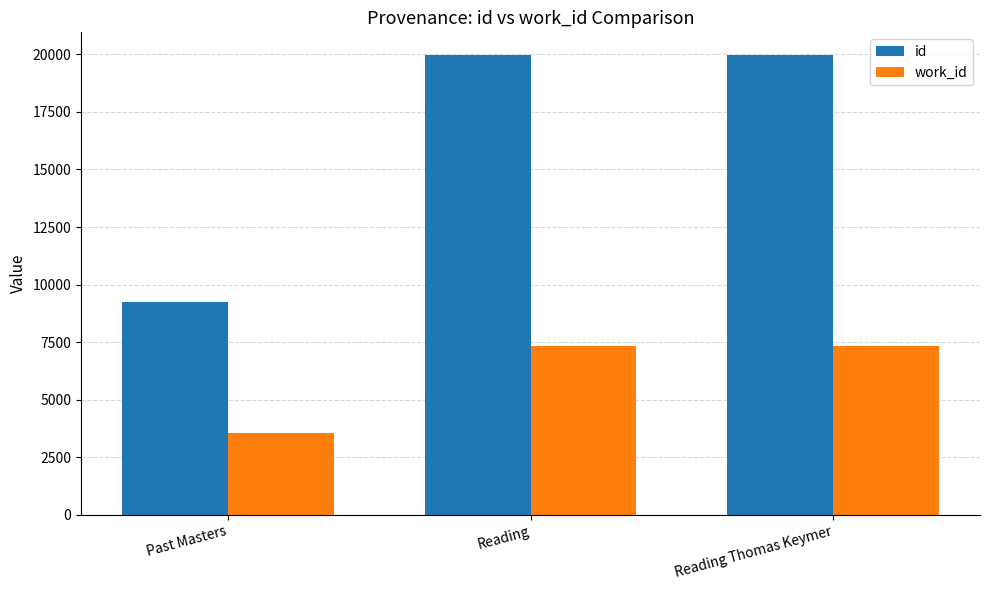

At Past Masters, list the series in order from largest to smallest.

id, work_id